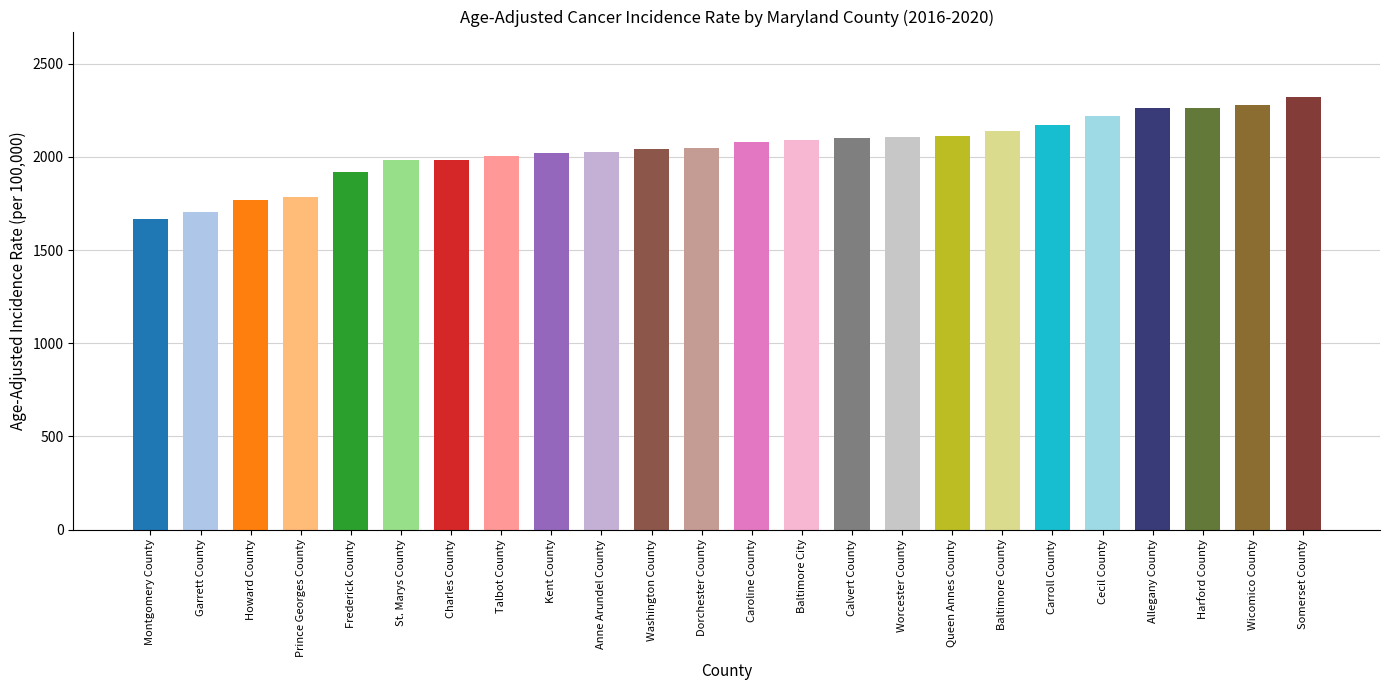

How many categories are shown in the chart?

24